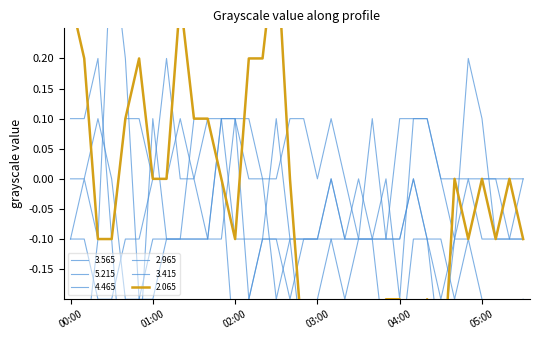

What are all the series names shown in the legend?

2.065, 3.565, 5.215, 4.465, 2.965, 3.415